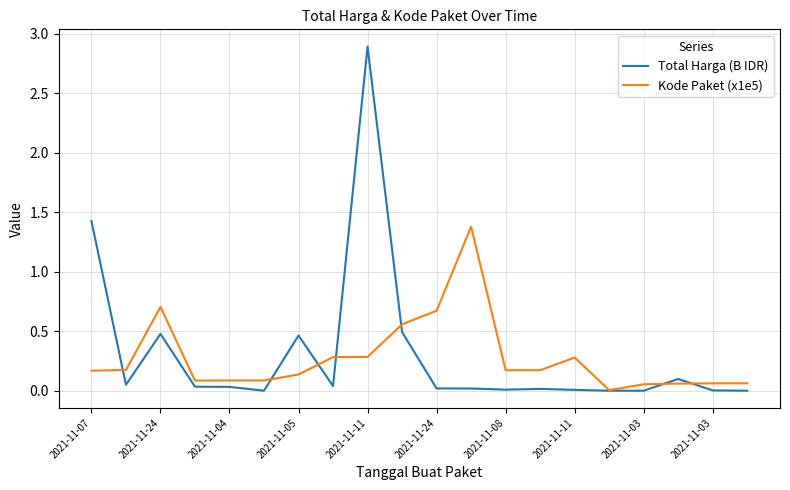

Which series has the largest range (max minus min)?

Total Harga (B IDR)